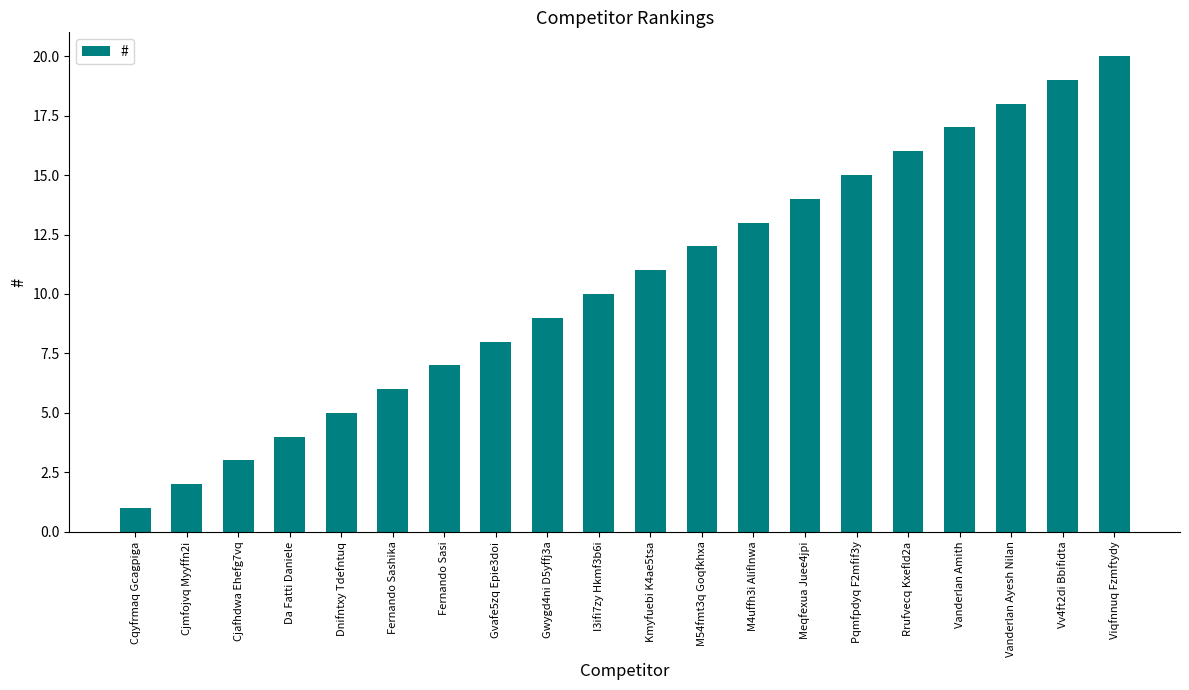

What is the sum of all values?

210